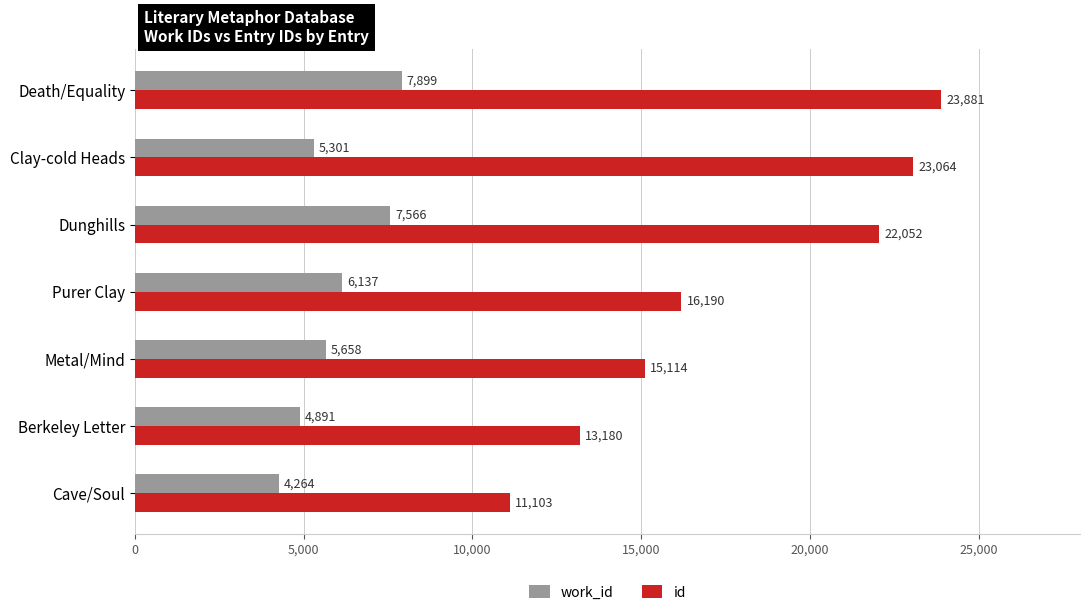

At how many categories does at least one series exceed 14255?

5